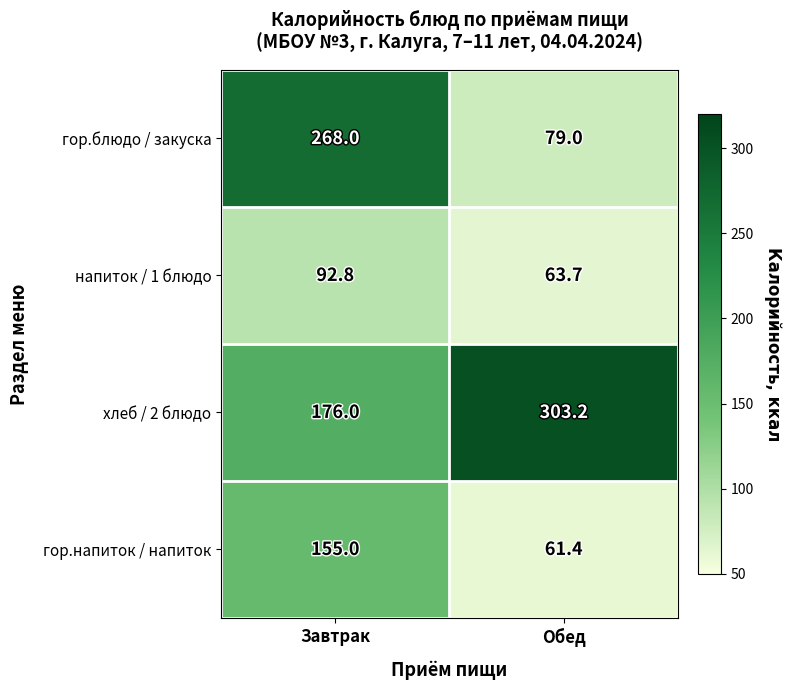

At which label does хлеб / 2 блюдо first exceed 303?

Обед